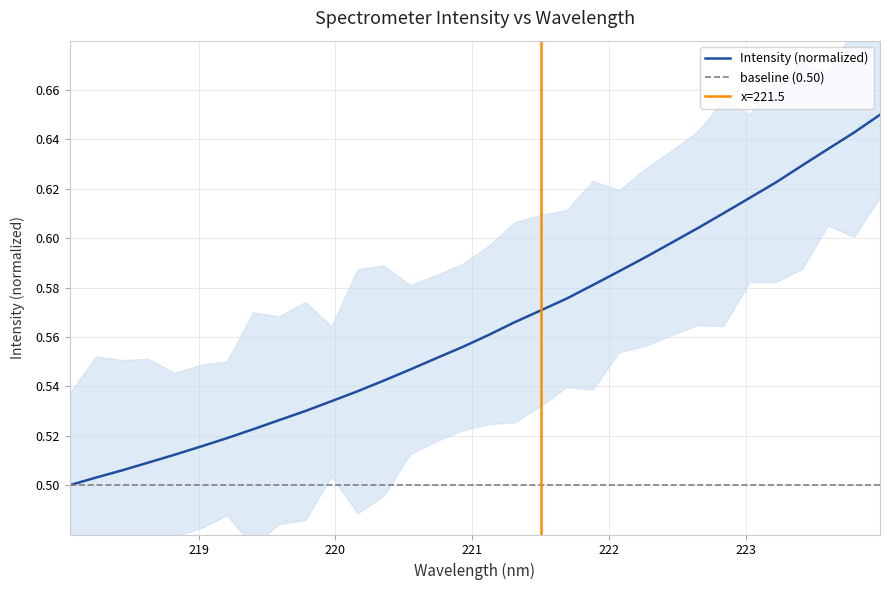

Is this an area chart (filled region under the line)?

No